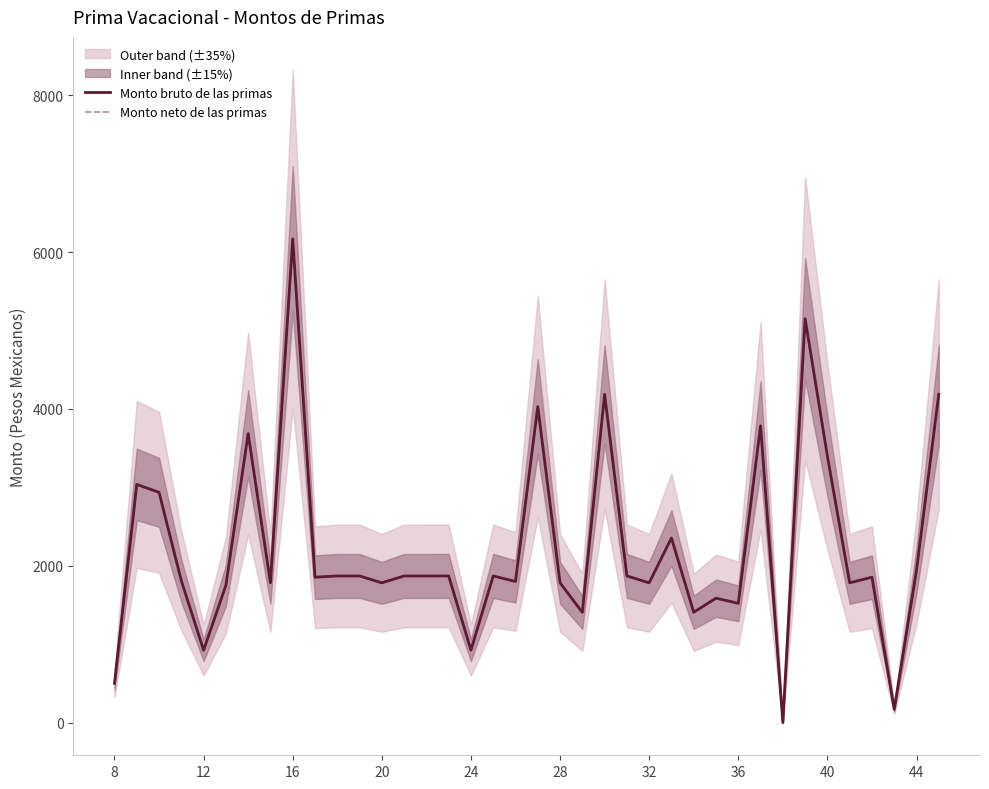

What is the difference between the maximum and minimum values in the Monto bruto de las primas series?

6168.6